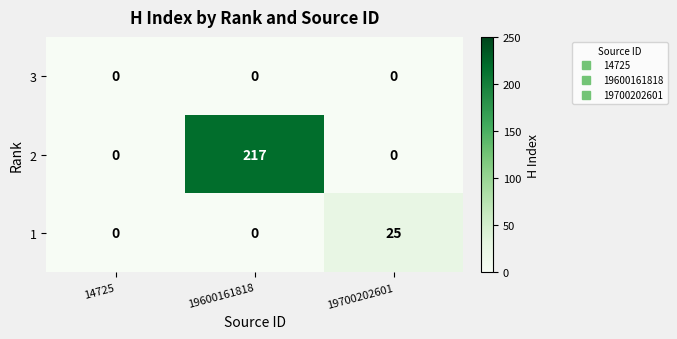

Between 14725 and 19600161818, which series saw the biggest shift?

2